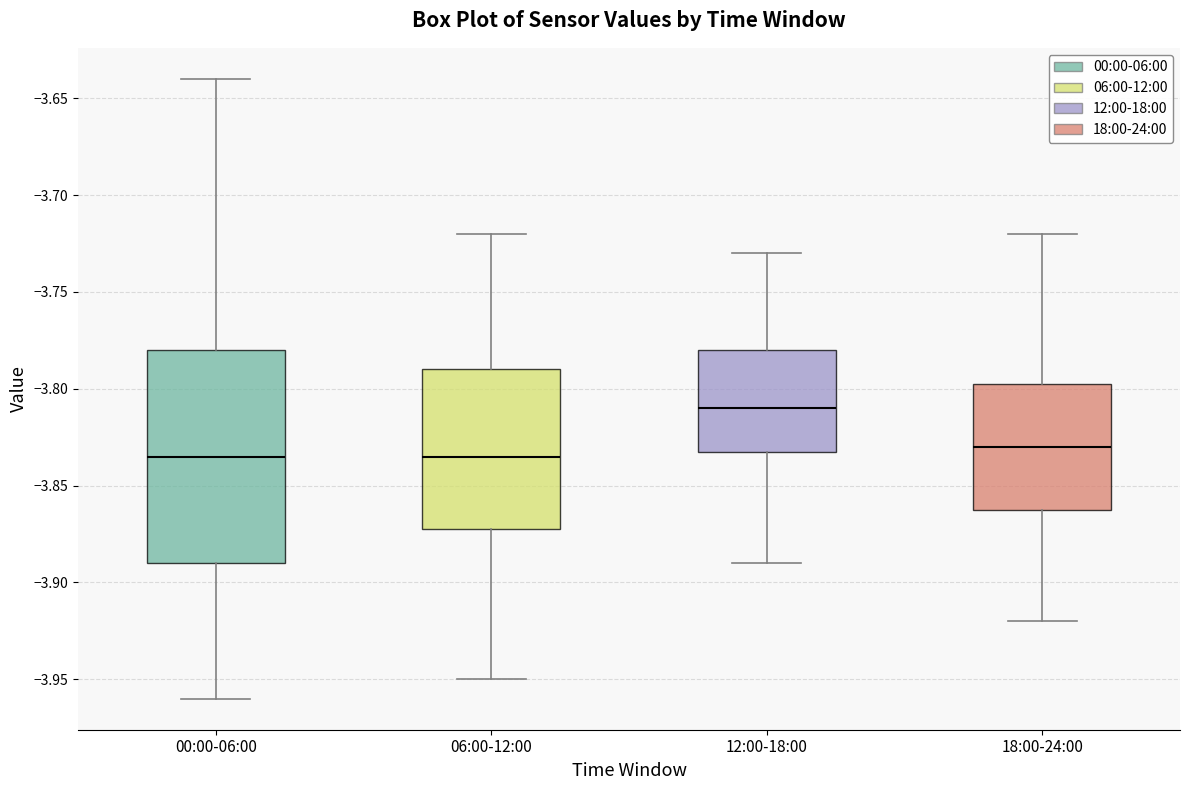

Where does the upper whisker of the box for 00:00-06:00 end on the y-axis? The values are not printed on the chart, so give them approximately, as read against the axis.

-3.640